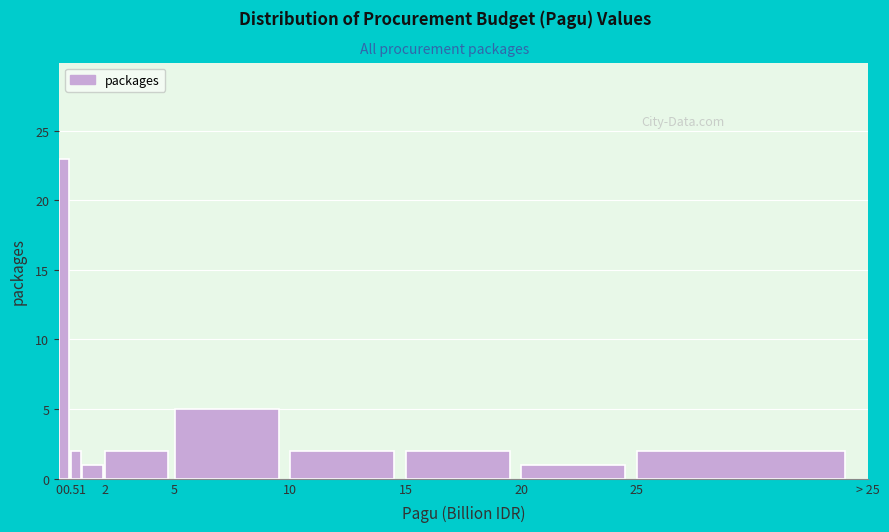

Reading right to left, list all the values displayed in this chart.

25=2	20=1	15=2	10=2	5=5	2=2	1=1	0.5=2	0=23